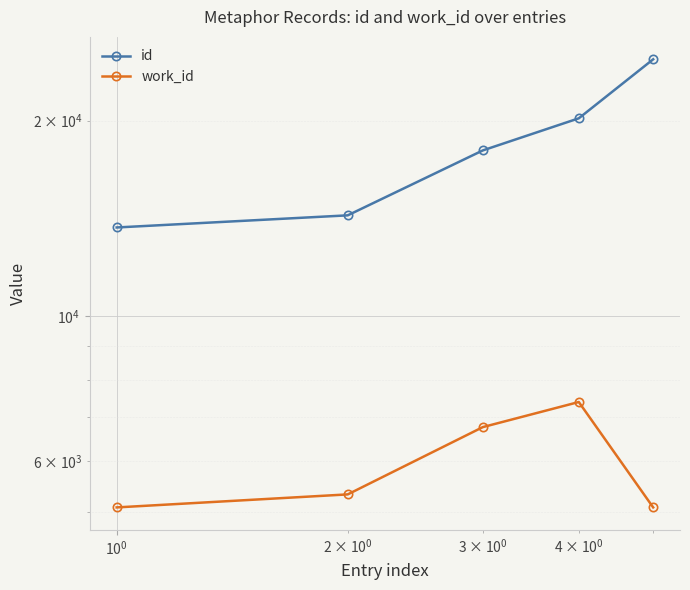

Rank the series by their average value, from lowest to highest.

work_id, id